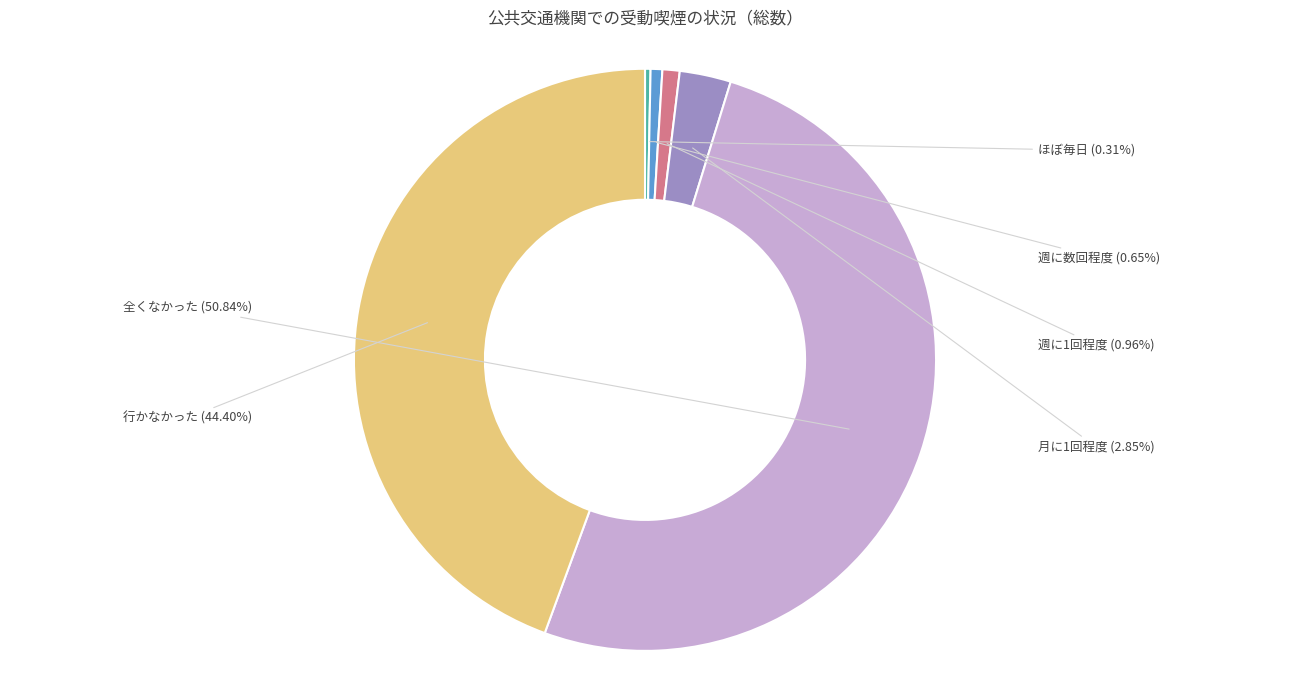

Which slice is the smallest?

ほぼ毎日